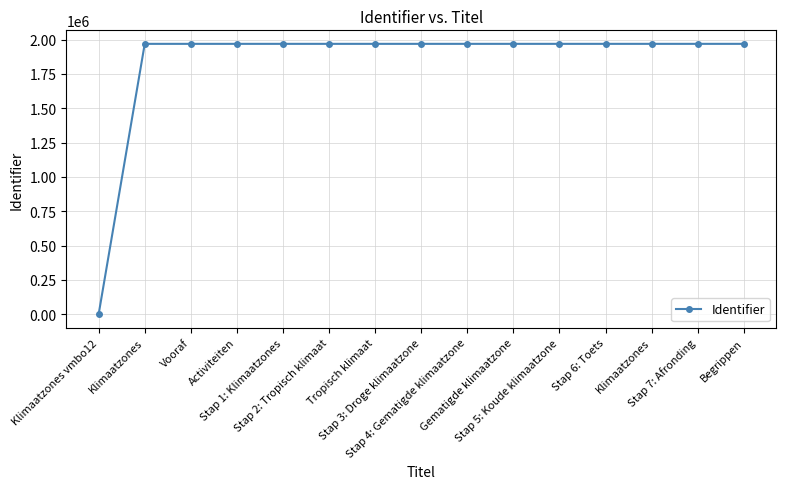

Reading left to right, list all the values displayed in this chart.

0	1969374	1969375	1969377	1969379	1969381	1969383	1969384	1969386	1969388	1969389	1969391	1969393	1969394	1969396